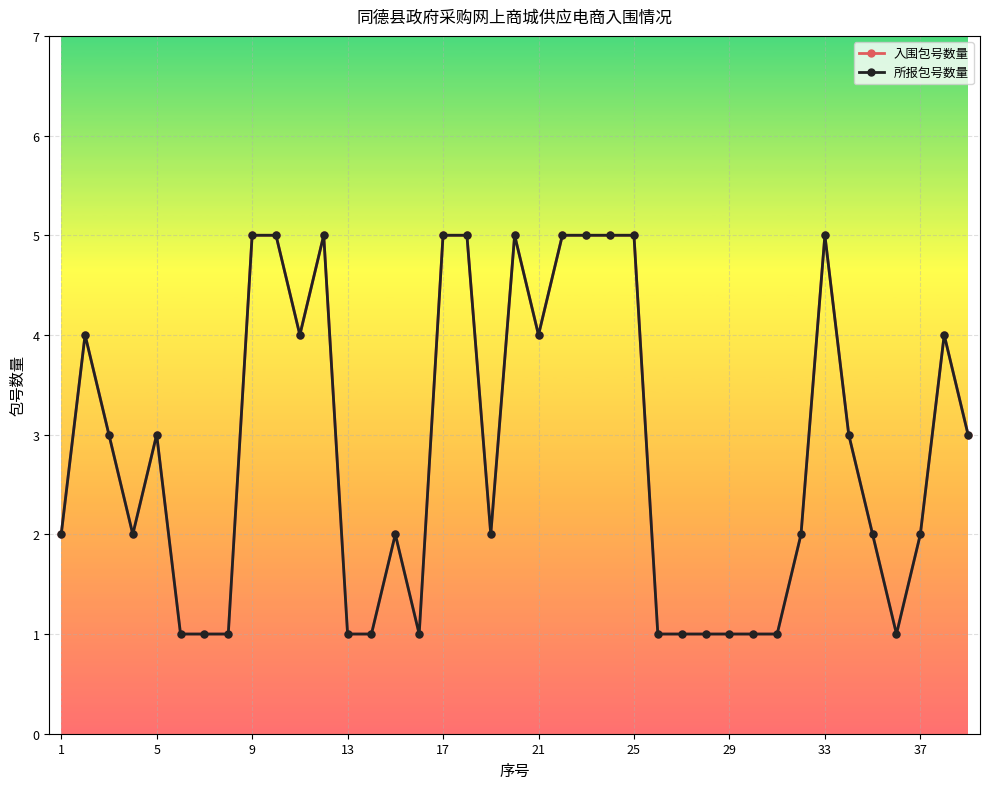

At which label is 入围包号数量 closest to 3?

9